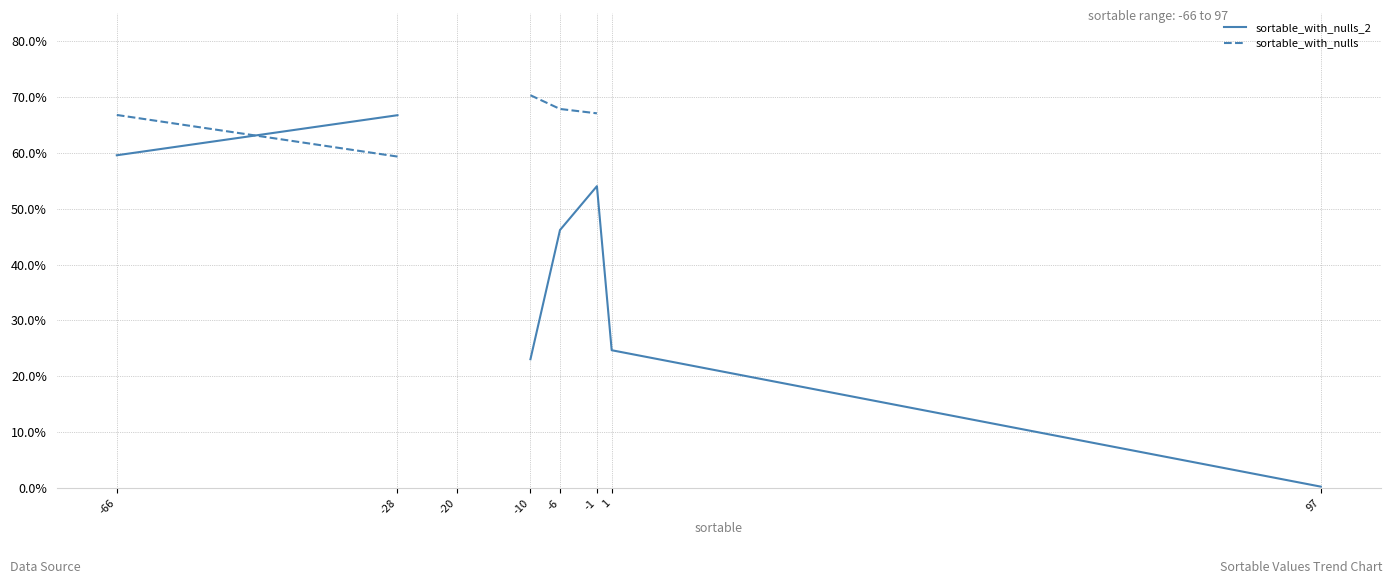

Where is sortable_with_nulls_2 nearest to the value 0?

97